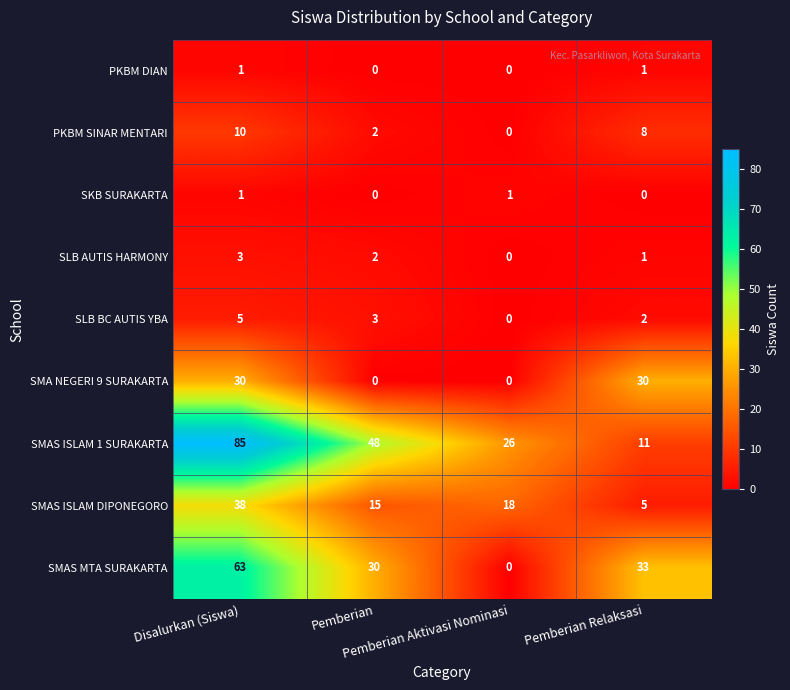

At how many categories does at least one series exceed 16?

4